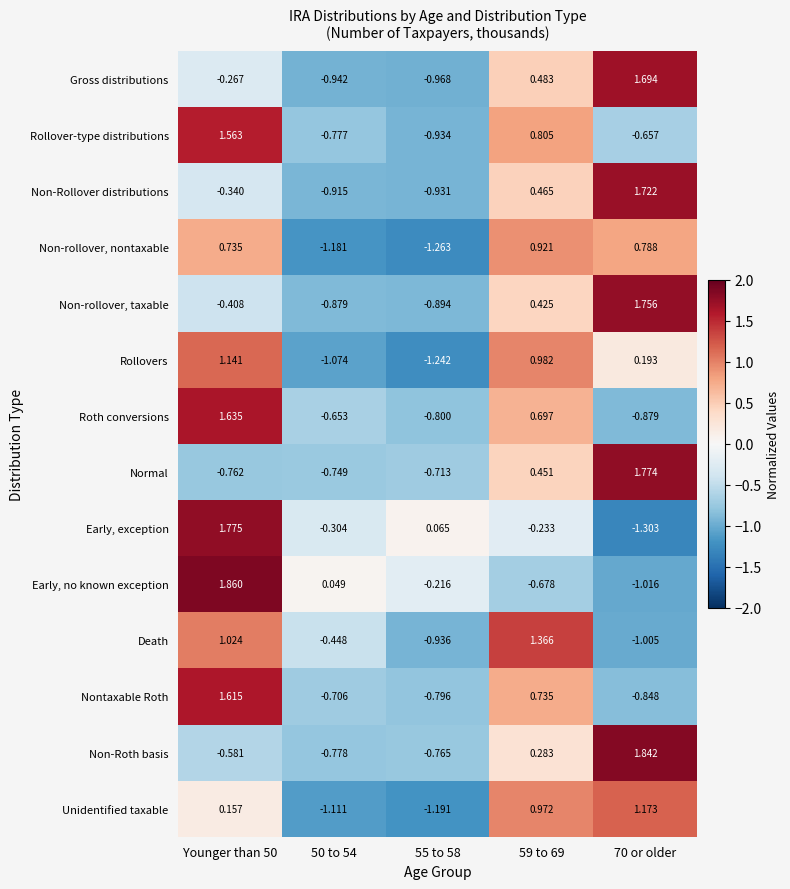

Which series has the largest range (max minus min)?

Early, exception